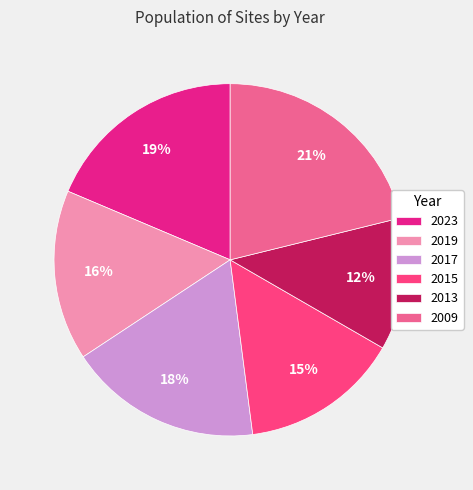

What percentage is the 2017 slice, to the nearest percent?

18%